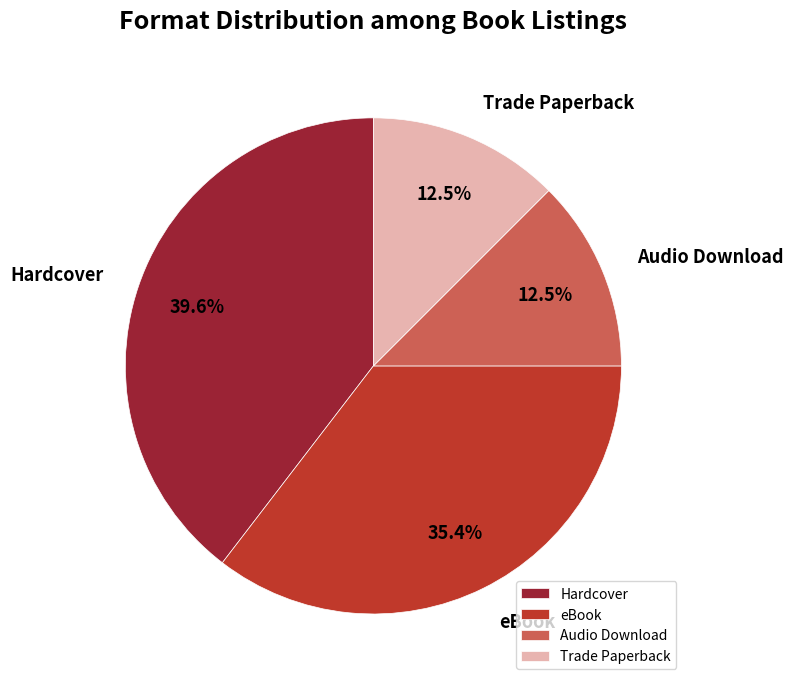

Is Trade Paperback the majority of the pie?

No